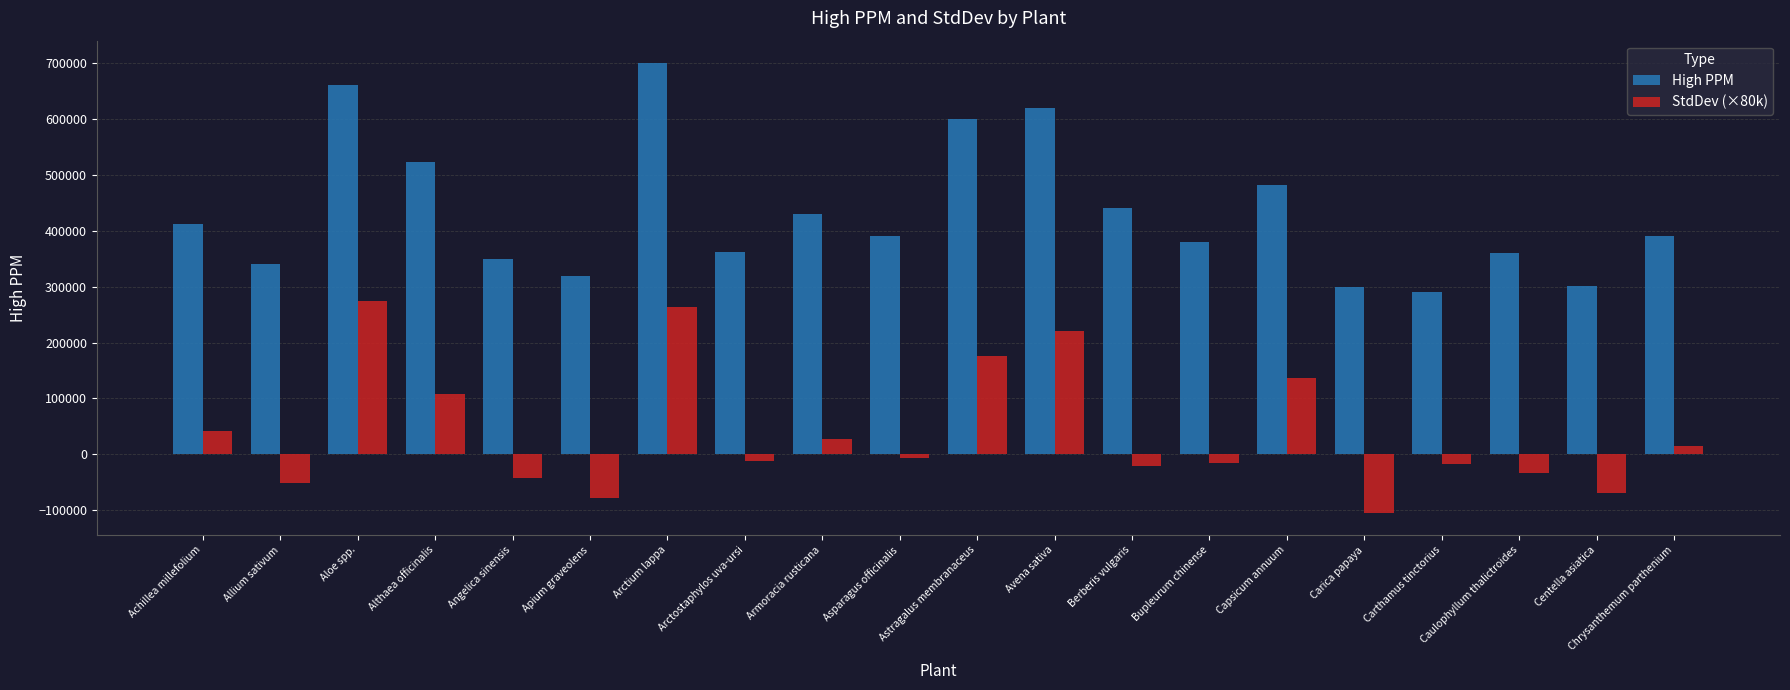

Which series changed the most between Achillea millefolium and Arctostaphylos uva-ursi?

StdDev (×80k)